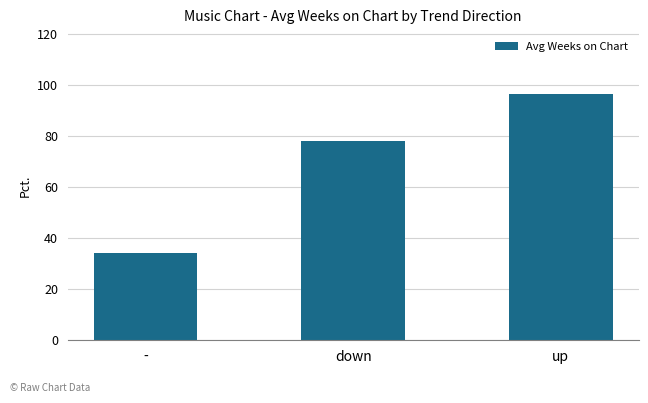

Read the value at down.

77.9